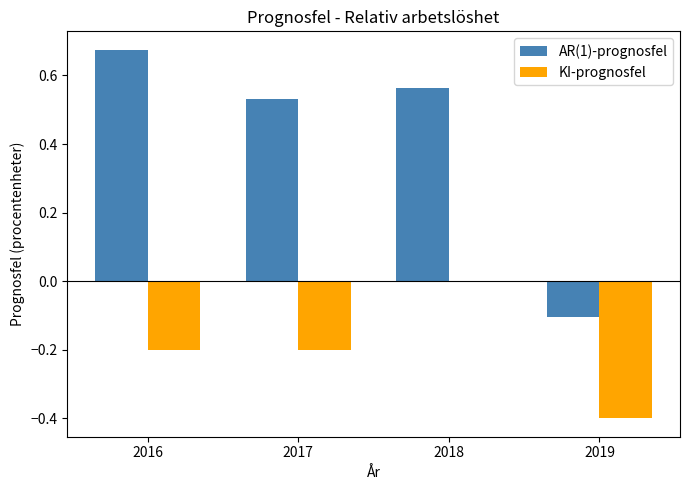

Is the value of KI-prognosfel at 2019 greater than the value of AR(1)-prognosfel at 2018?

No